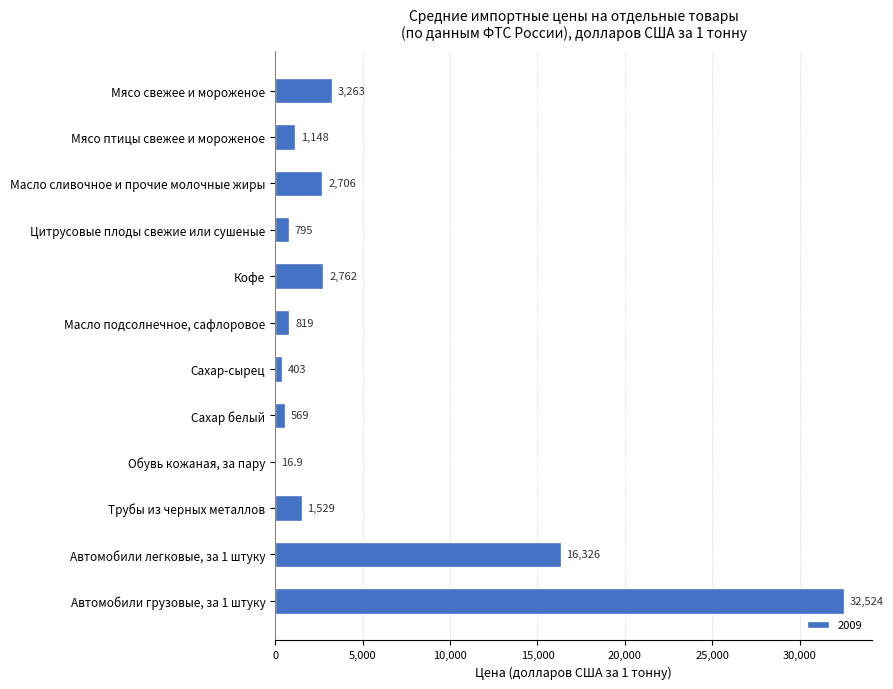

Count the number of categories in the chart.

12